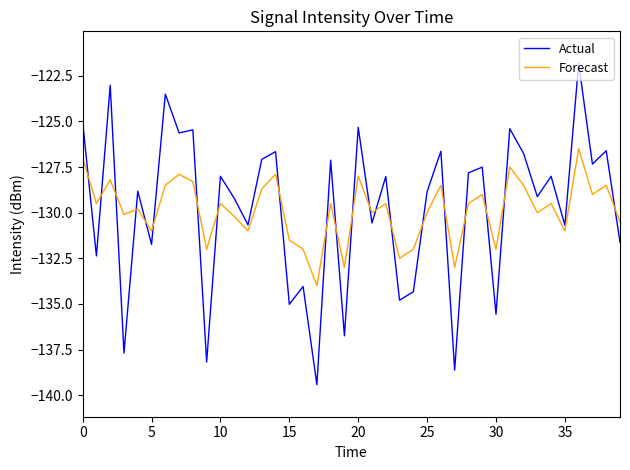

What is the smallest value displayed?

-139.4